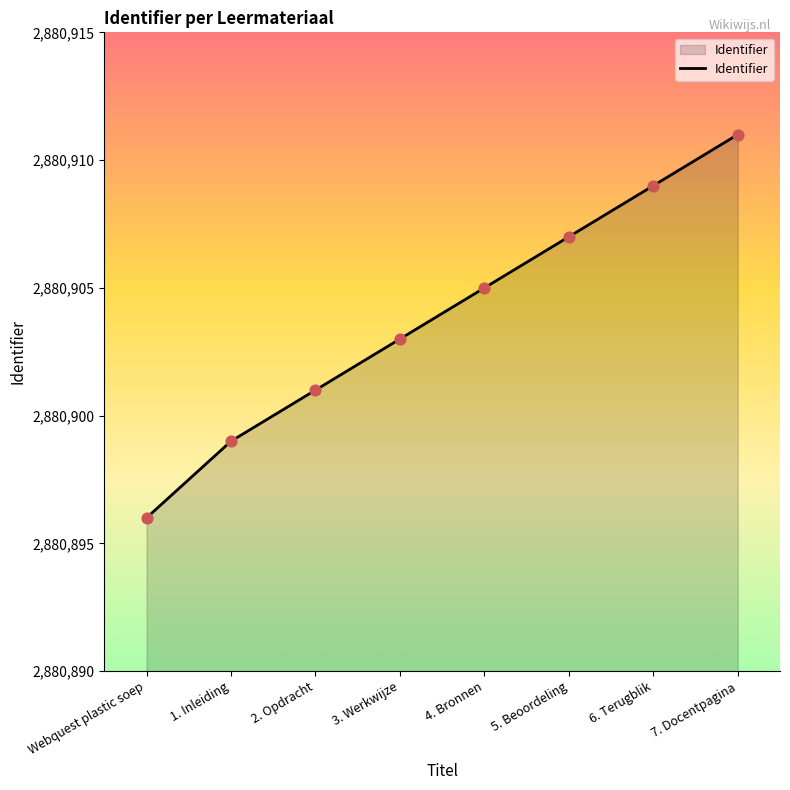

What is the ratio of the value at 4. Bronnen to the value at 7. Docentpagina?

1.0